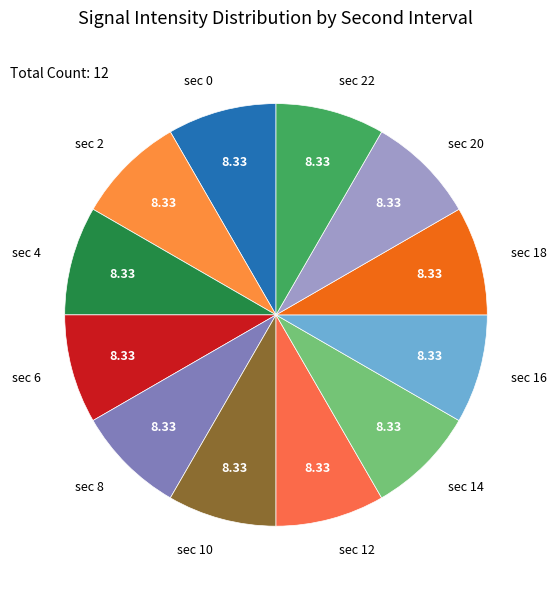

Is sec 6 the majority of the pie?

No